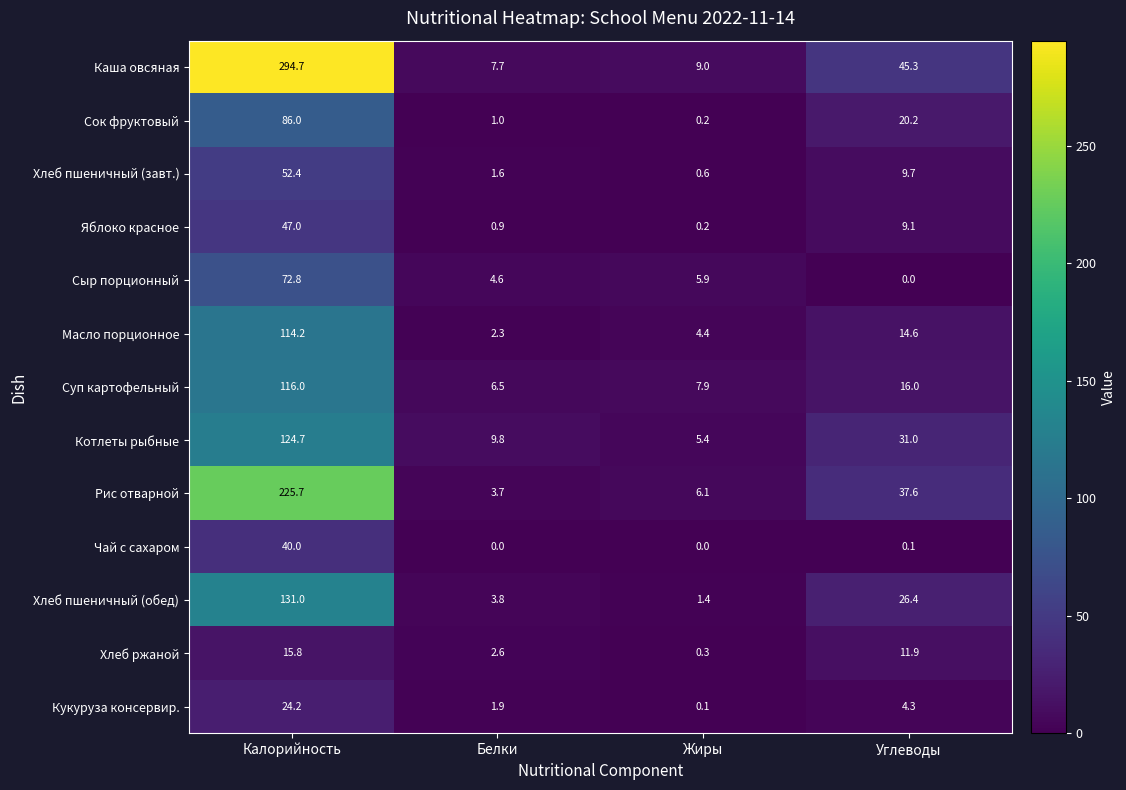

How many data points in Каша овсяная are above 45?

2